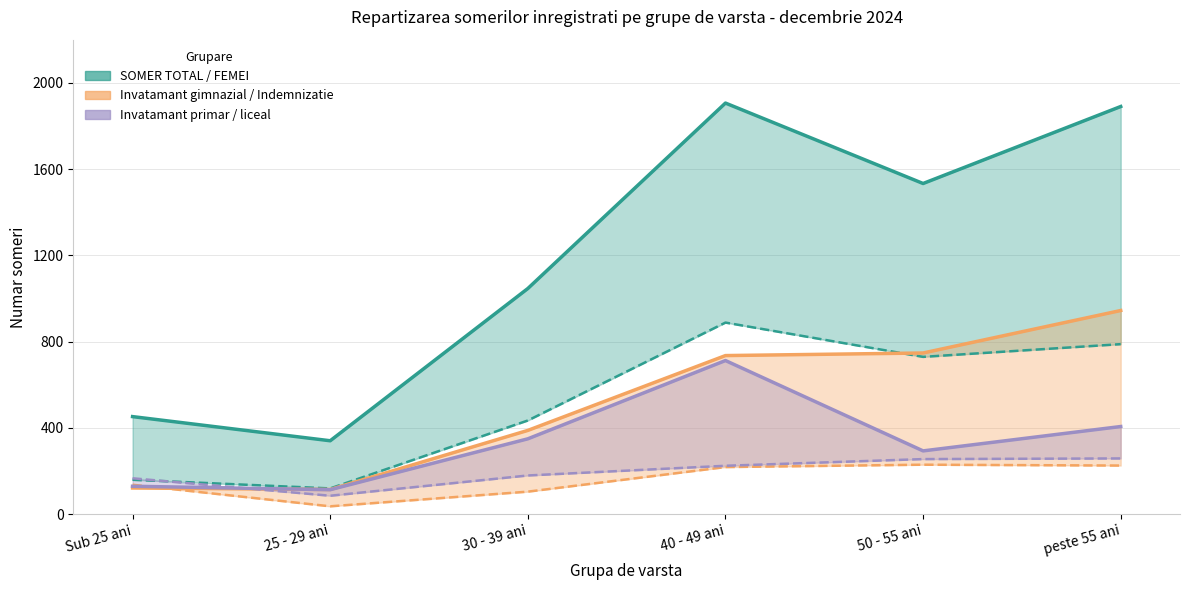

Reading left to right, transcribe all the data shown in this chart.

SOMER TOTAL: 452	340	1046	1906	1533	1890
FEMEI: 159	119	434	888	729	788
Invatamant gimnazial: 121	114	388	735	747	944
Indemnizatie: 136	36	104	218	229	225
Invatamant primar: 129	113	349	712	293	406
Invatamant liceal: 166	85	179	224	255	258